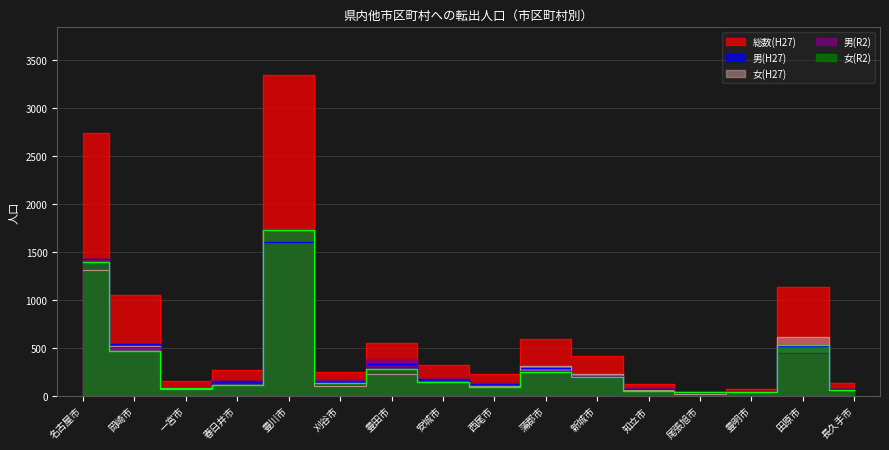

Which series has the largest total across all categories?

総数(H27)